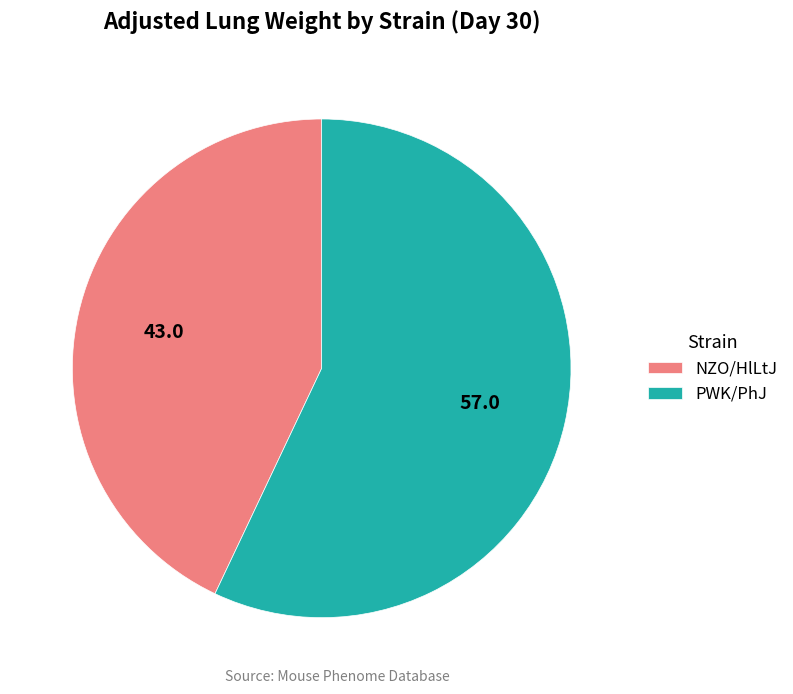

The NZO/HlLtJ slice represents 28% of the pie. True or false?

False